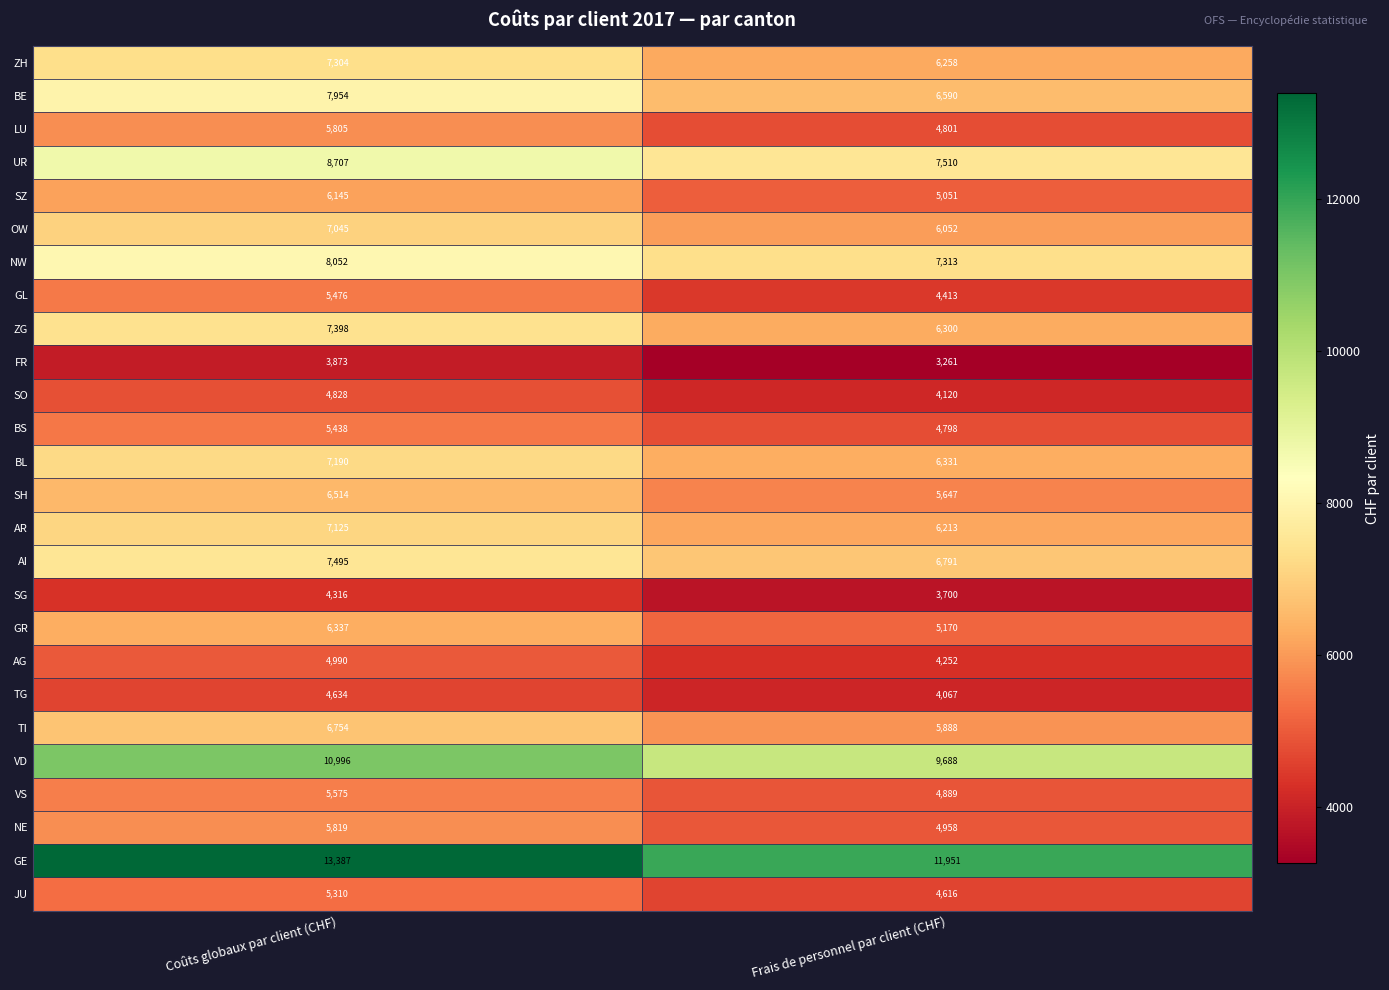

Which series has the largest range (max minus min)?

GE